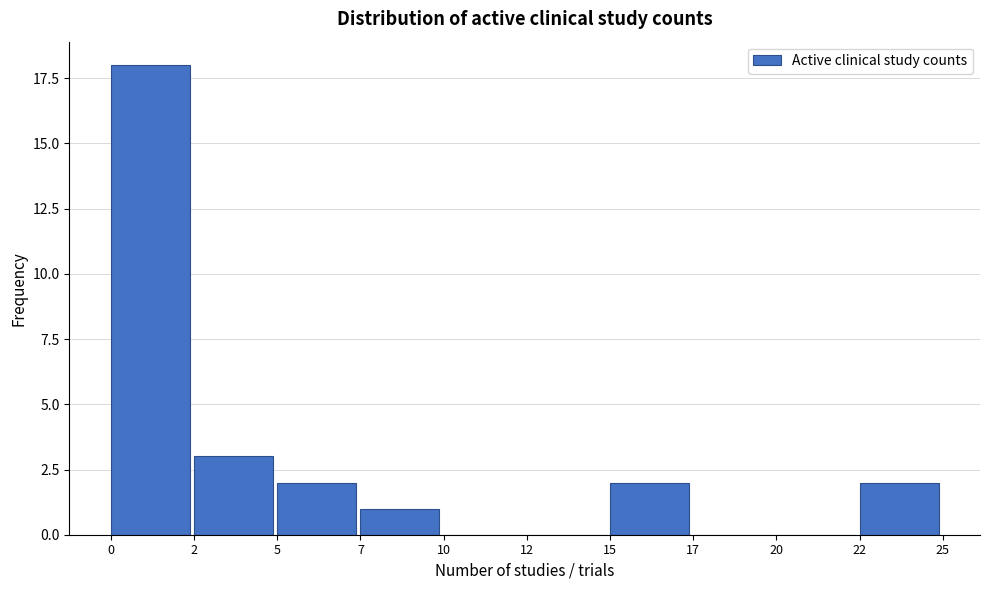

Reading left to right, what are all the values shown in this chart?

0=18	2=3	5=2	7=1	10=0	12=0	15=2	17=0	20=0	22=2